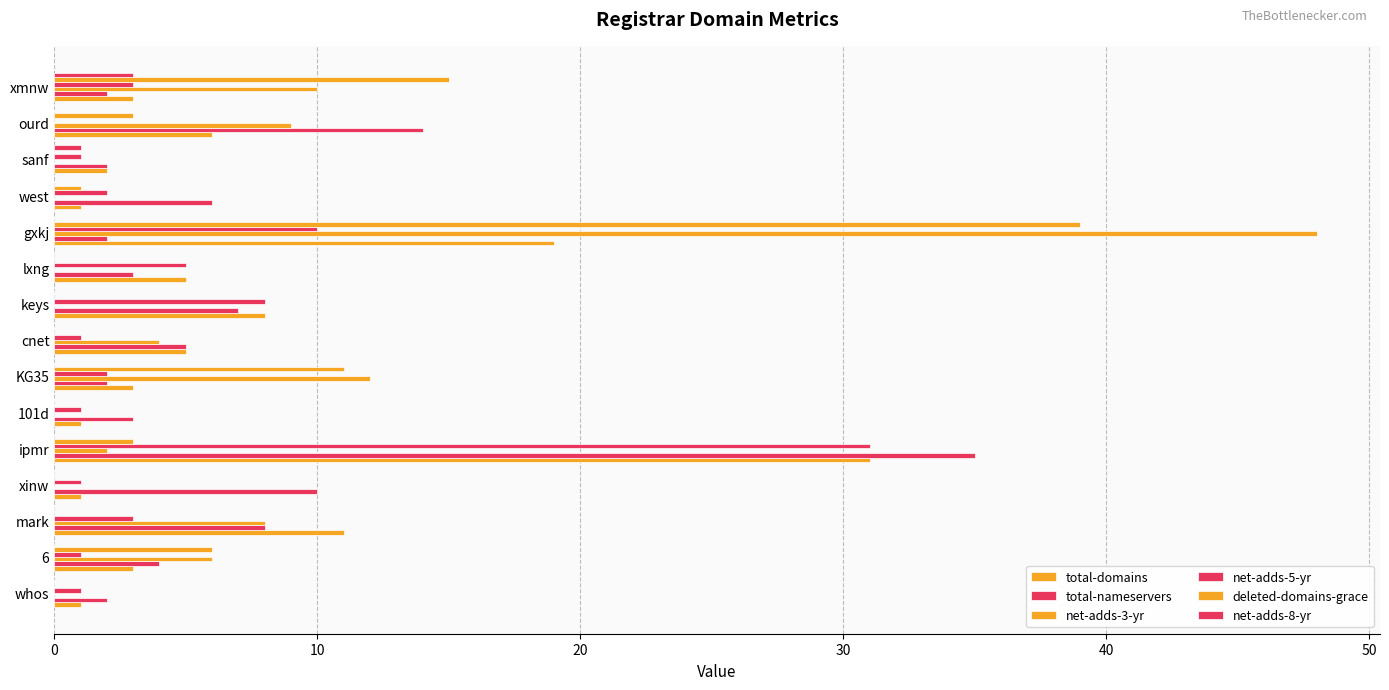

List the series in order of their peak value, highest first.

net-adds-3-yr, deleted-domains-grace, total-nameservers, total-domains, net-adds-5-yr, net-adds-8-yr